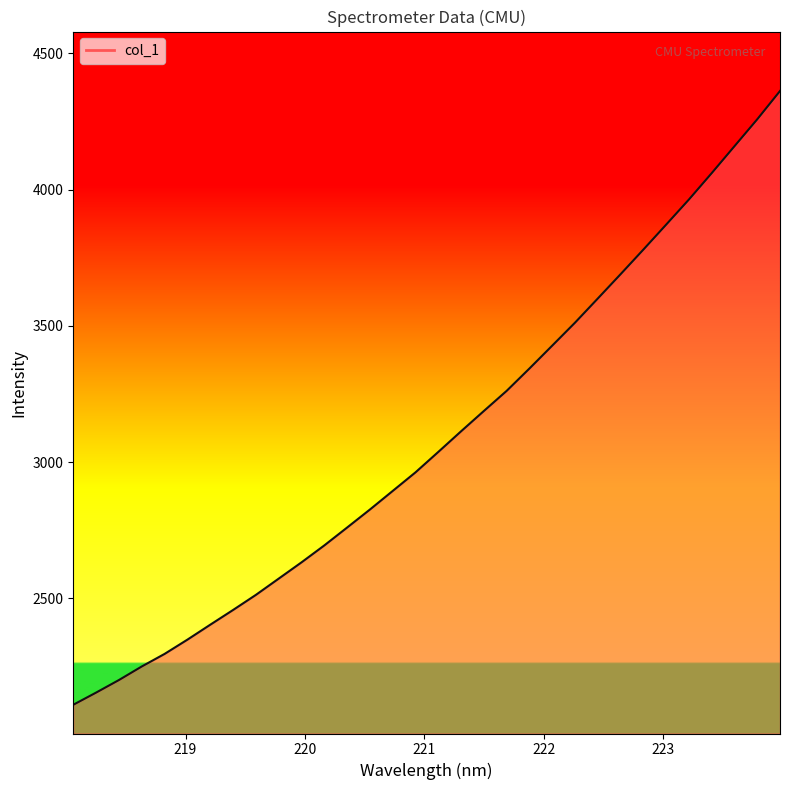

What is the maximum value shown in the chart?

4361.7